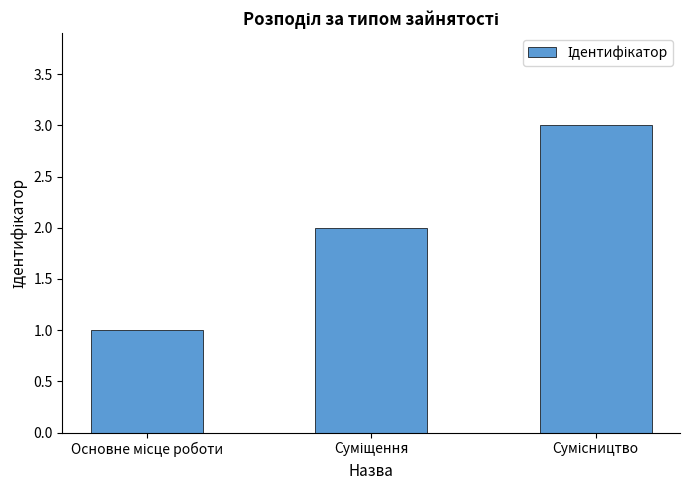

What is the minimum value shown in the chart?

1